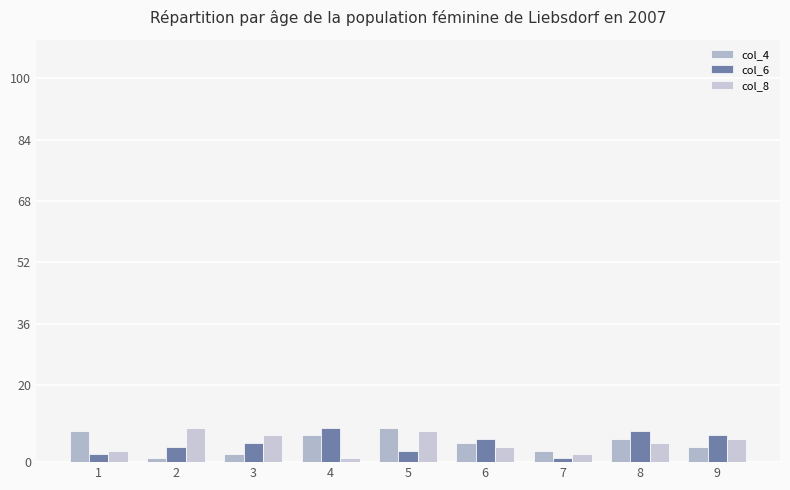

Which series has the largest range (max minus min)?

col_4